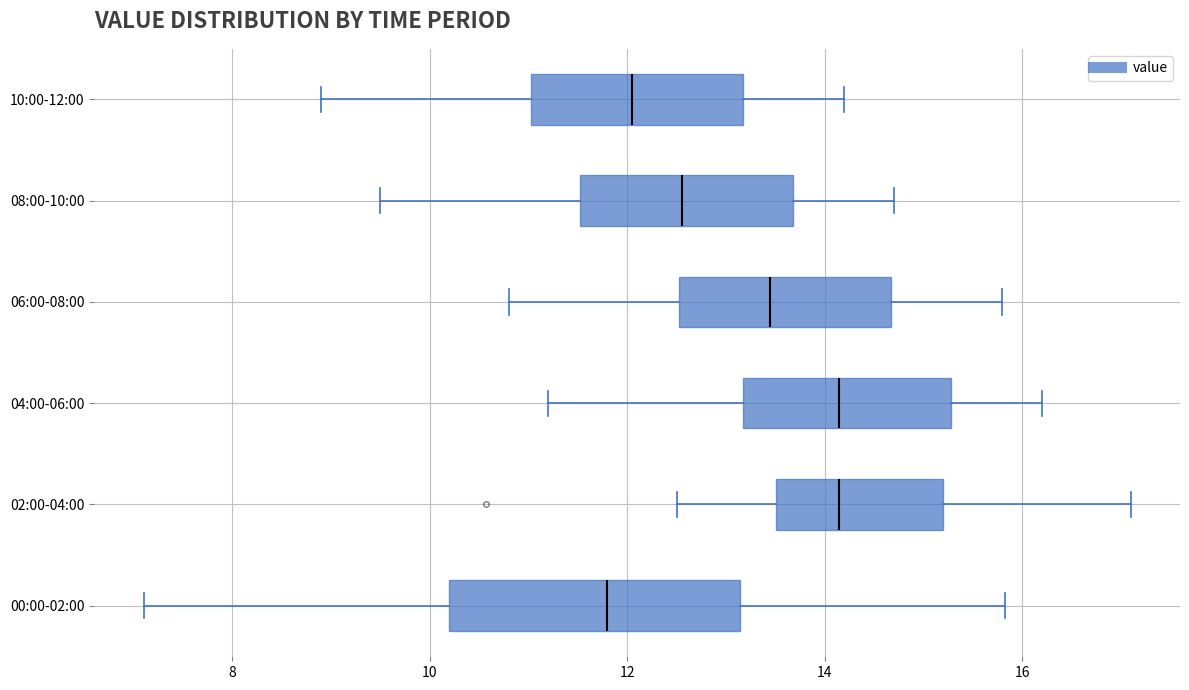

Reading bottom to top, transcribe this box plot: for each box, give where its median line is, the range the box spans, and where its two whiskers end, as read against the x-axis. The values are not printed on the chart, so give them approximately, as read against the axis.

00:00-02:00: median 11.8, box 10.2 to 13.2, whiskers 7.2 to 15.8
02:00-04:00: median 14.2, box 13.6 to 15.2, whiskers 12.6 to 17.2
04:00-06:00: median 14.2, box 13.2 to 15.2, whiskers 11.2 to 16.2
06:00-08:00: median 13.4, box 12.6 to 14.6, whiskers 10.8 to 15.8
08:00-10:00: median 12.6, box 11.6 to 13.6, whiskers 9.6 to 14.8
10:00-12:00: median 12.0, box 11.0 to 13.2, whiskers 9.0 to 14.2